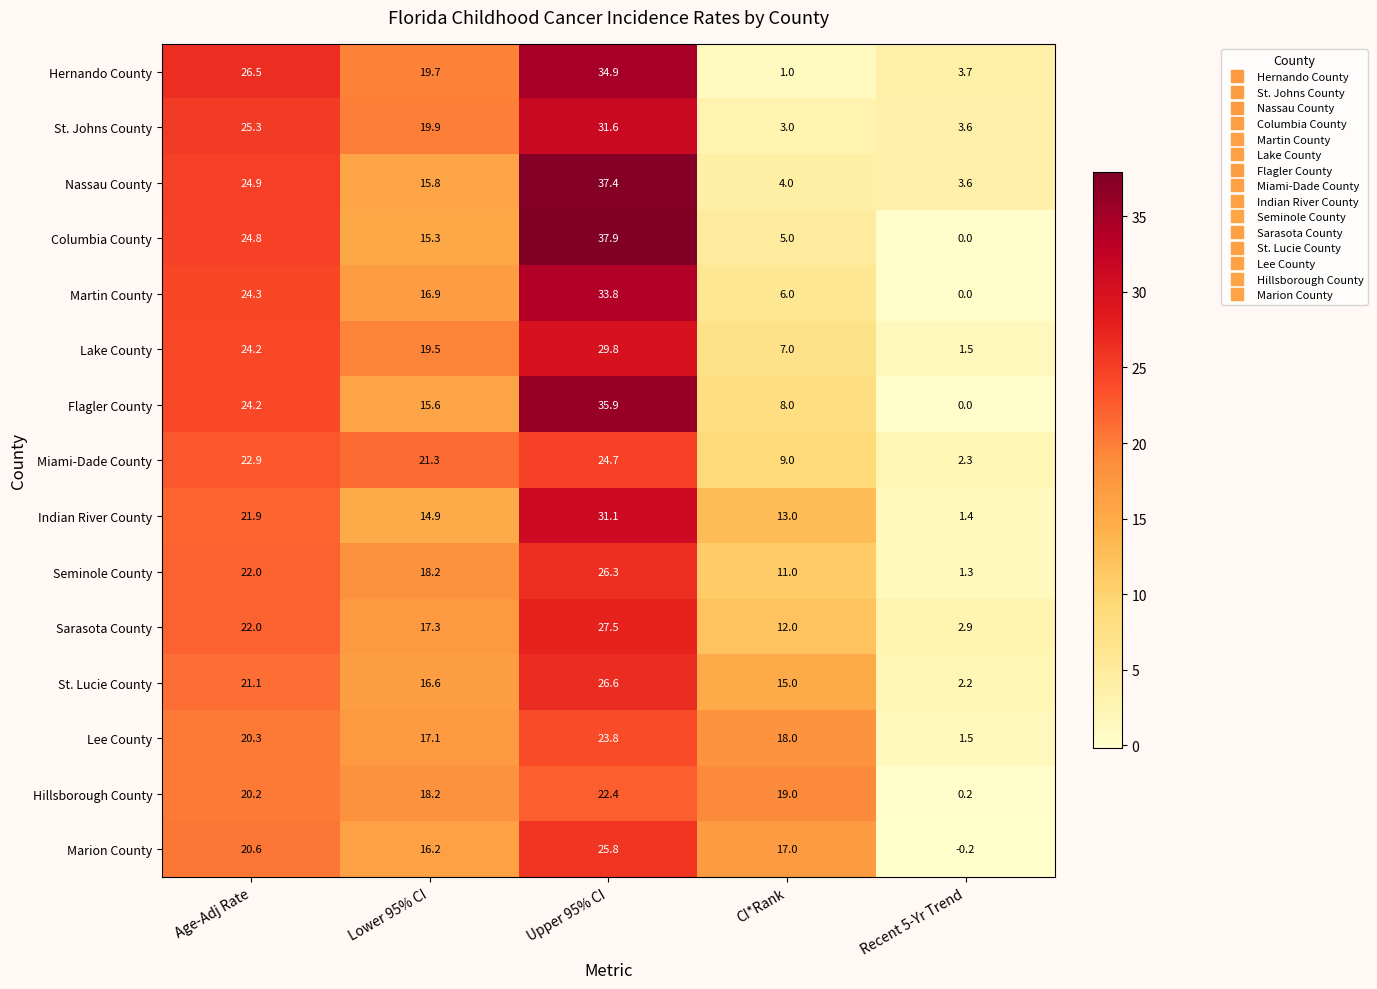

Which series has the largest range (max minus min)?

Columbia County